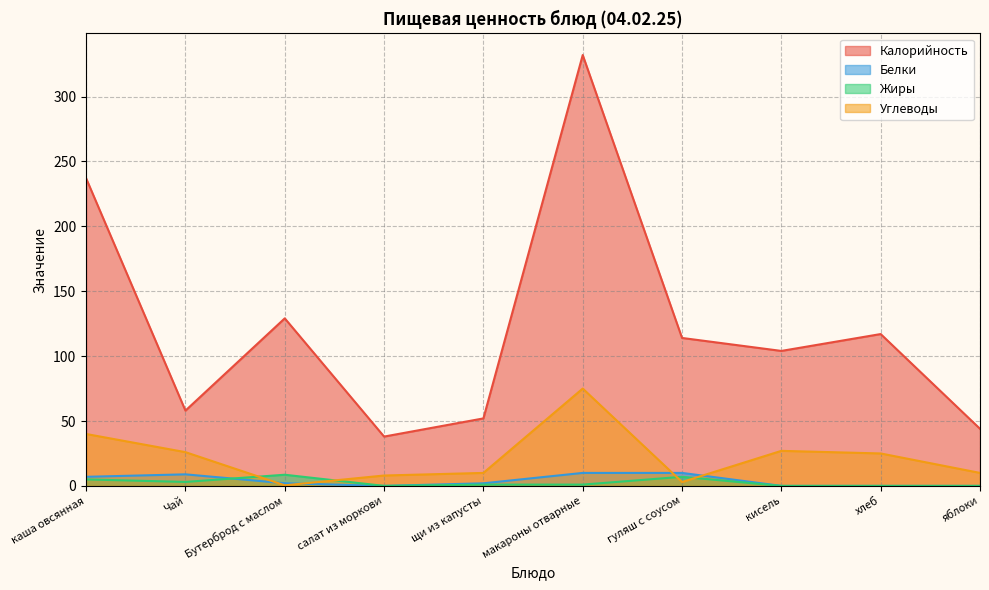

Which series has the largest total across all categories?

Калорийность